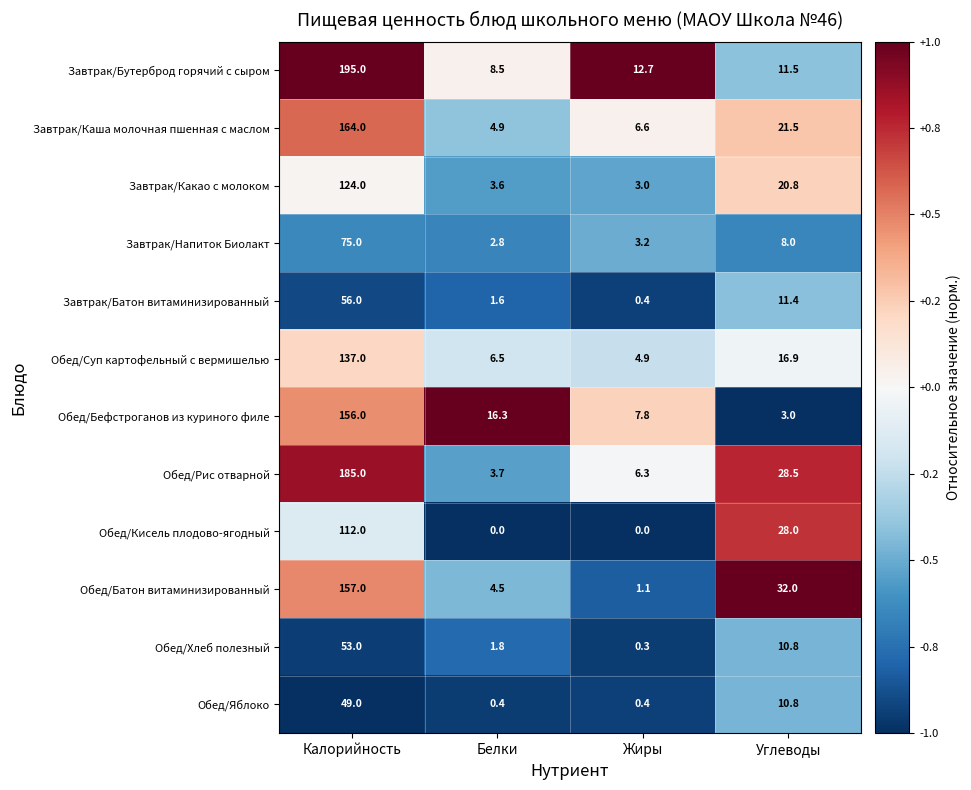

True or false: Завтрак/Каша молочная пшенная с маслом has a value of 96.1 at Калорийность.

False